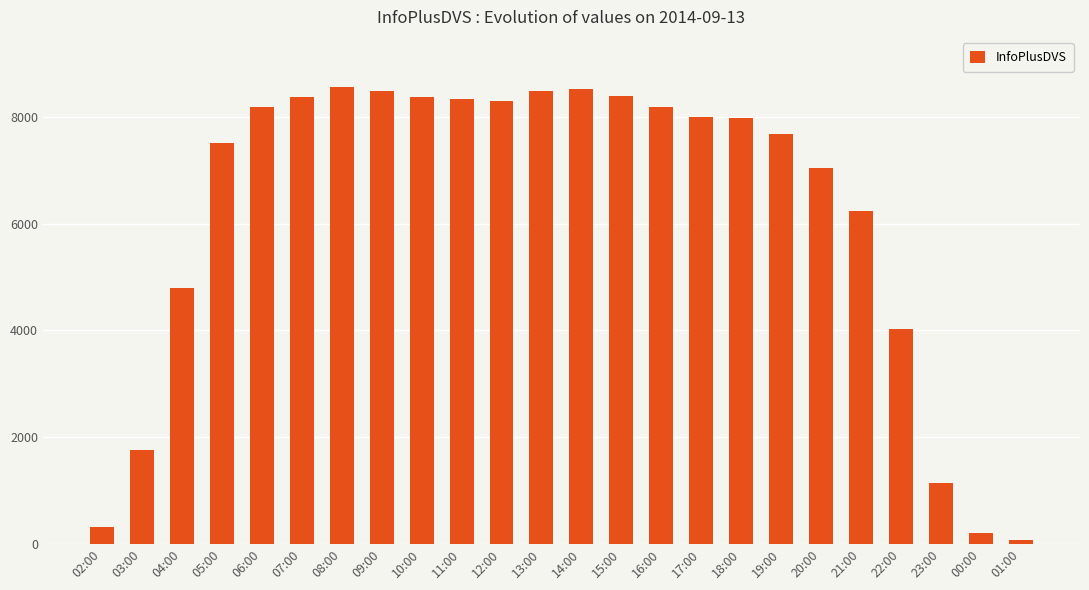

Is it true that the value at 03:00 is 2993?

False